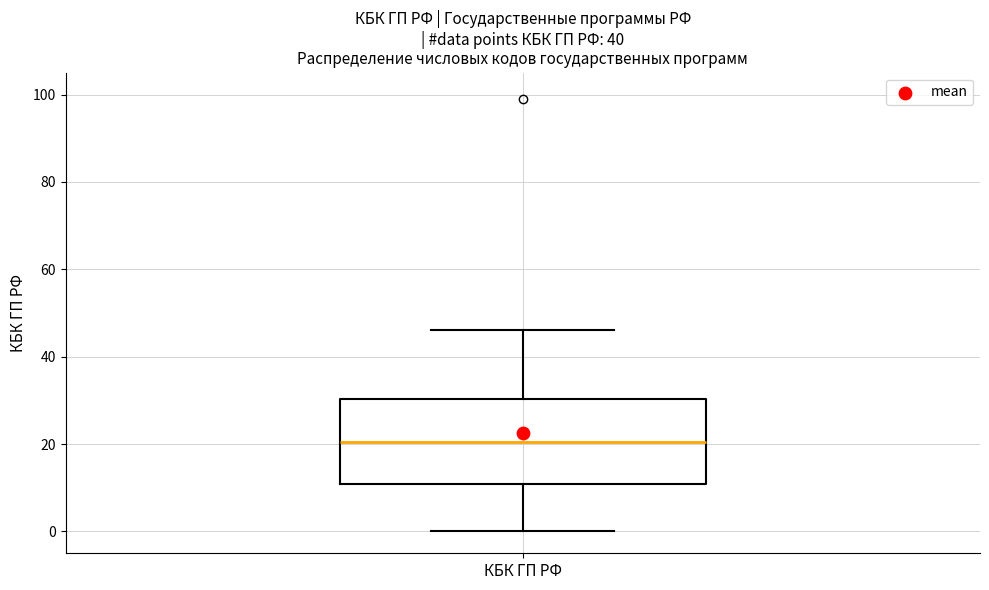

Read this box plot against the y-axis: the position of the median line, the range covered by the box, and the ends of both whiskers. The values are not printed on the chart, so give them approximately, as read against the axis.

median 20, box 10 to 30, whiskers 0 to 46